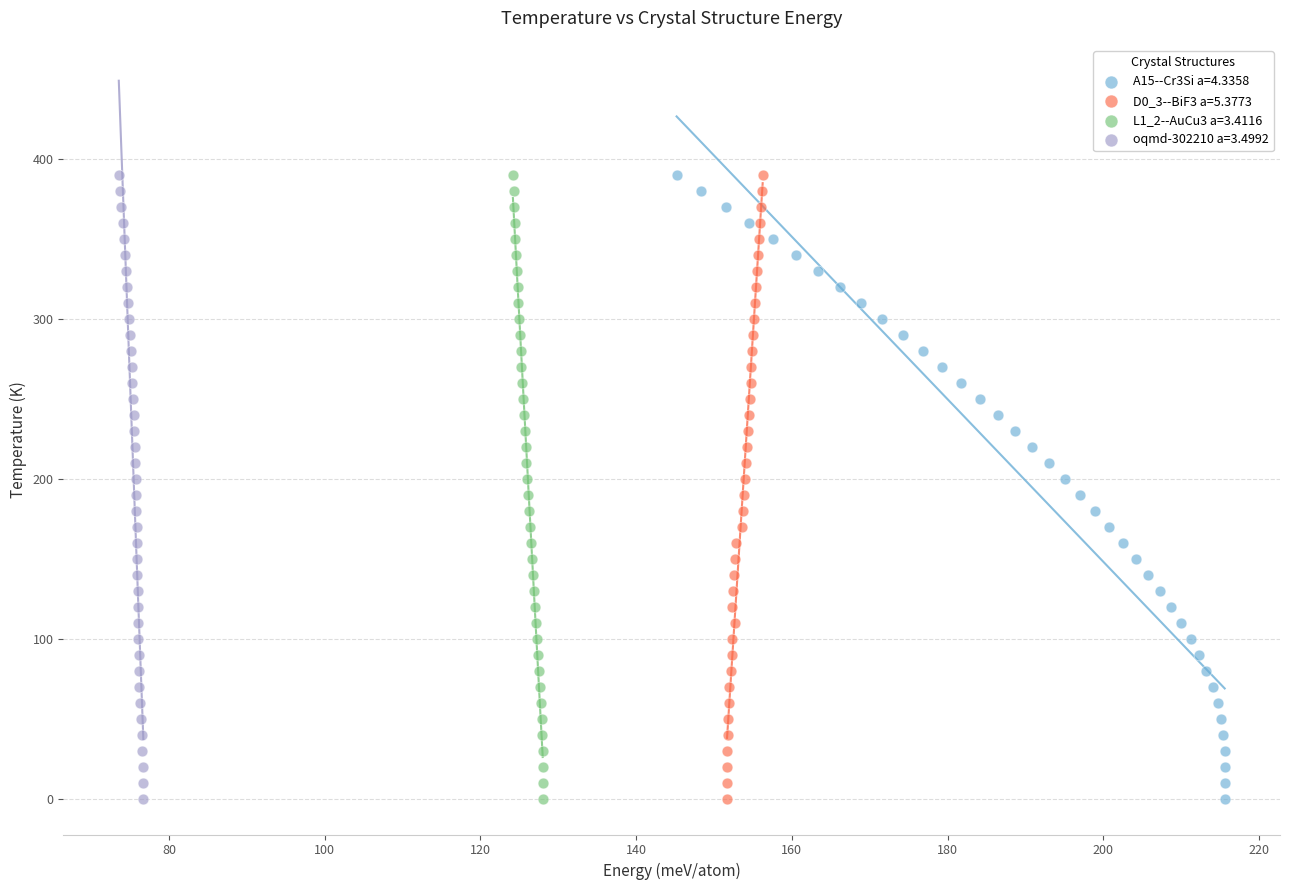

What are all the series names shown in the legend?

A15--Cr3Si a=4.3358, D0_3--BiF3 a=5.3773, L1_2--AuCu3 a=3.4116, oqmd-302210 a=3.4992